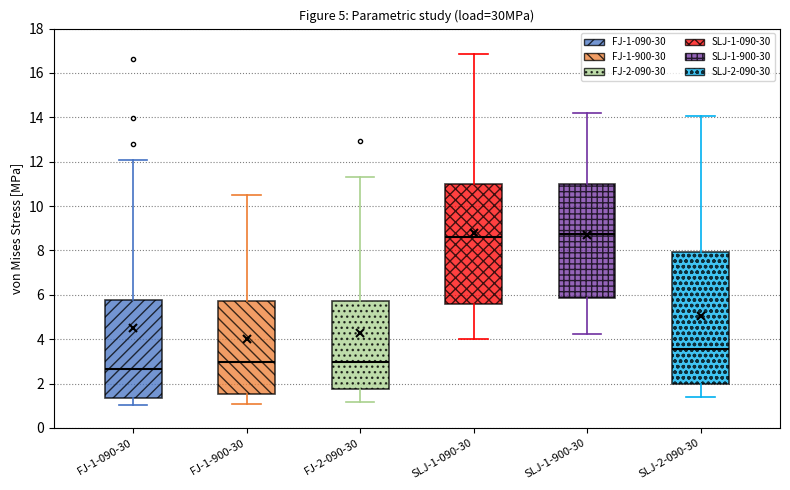

Which box is the tallest, from its lower edge to its upper edge?

SLJ-2-090-30